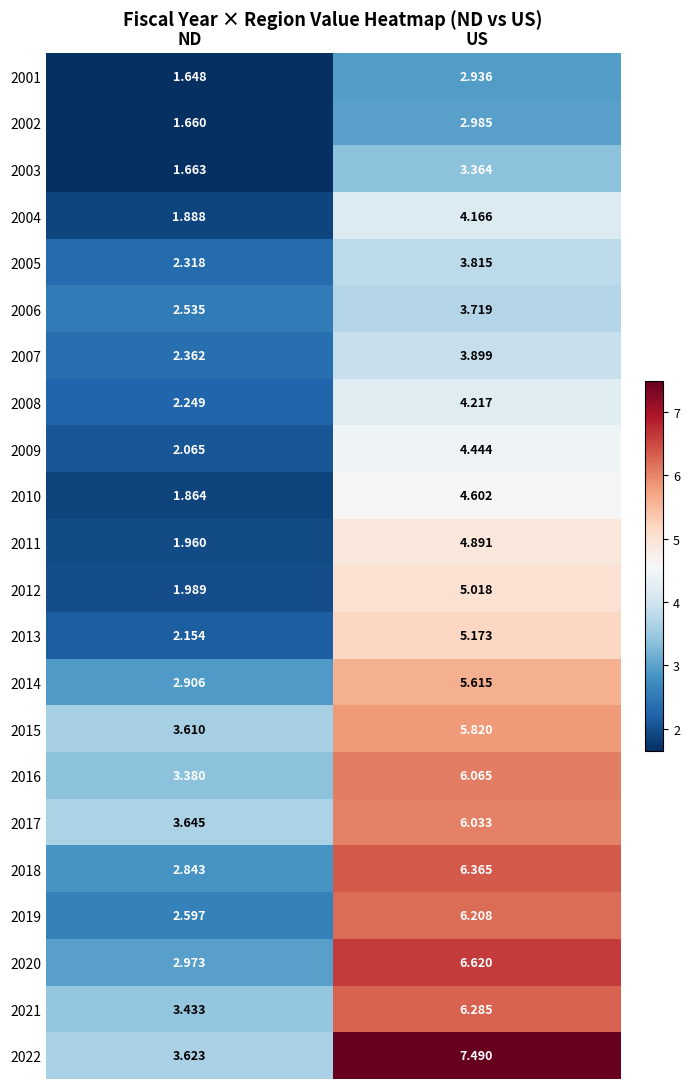

List the labels in order of 2015 value, largest first.

US, ND